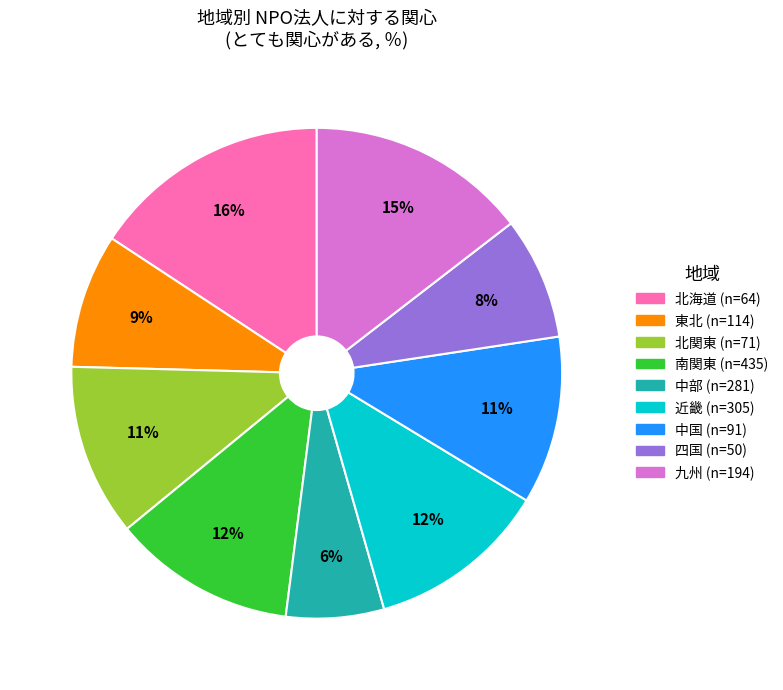

Does 東北 (n=114) represent more than half of the total?

No